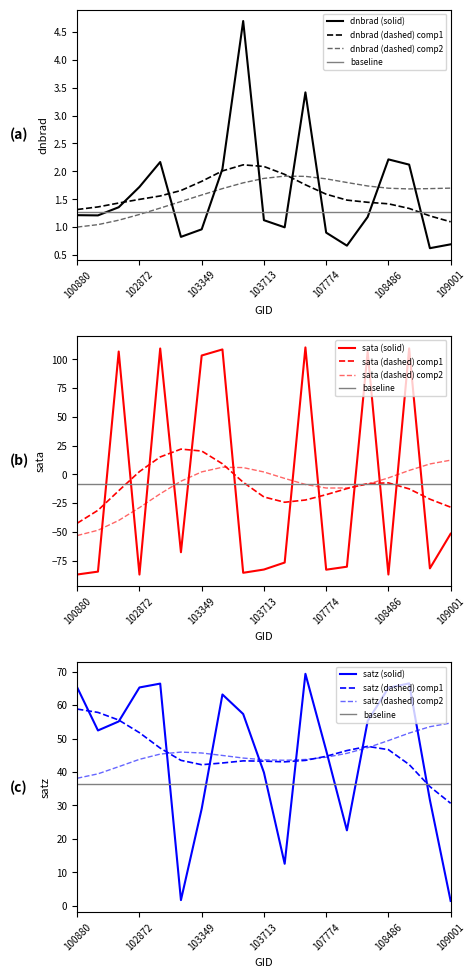

The value of dnbrad at 103831 is 0.5. True or false?

False